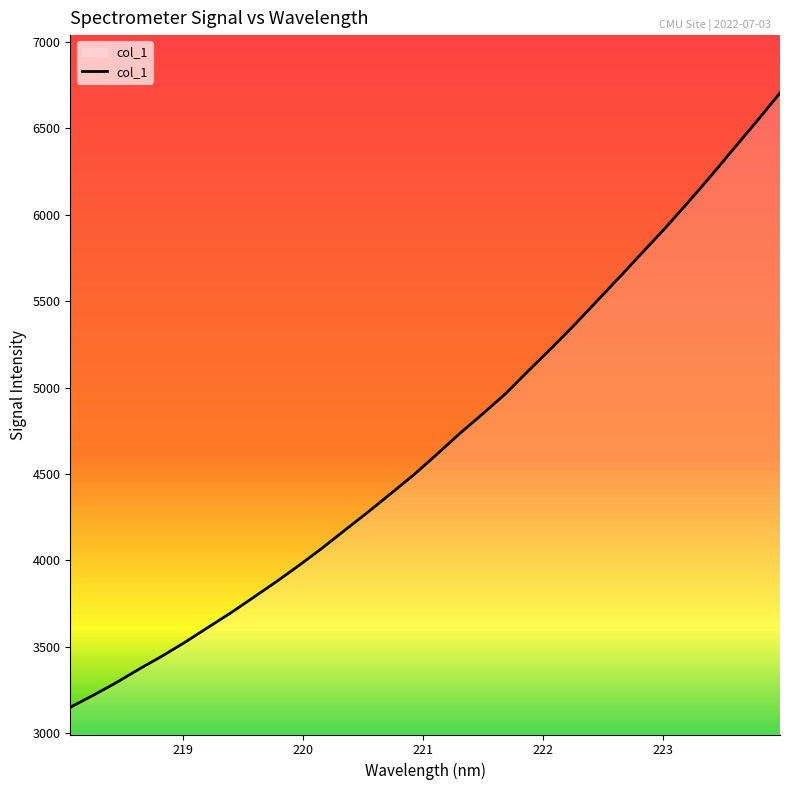

What is the difference between the maximum and minimum values?

3555.3